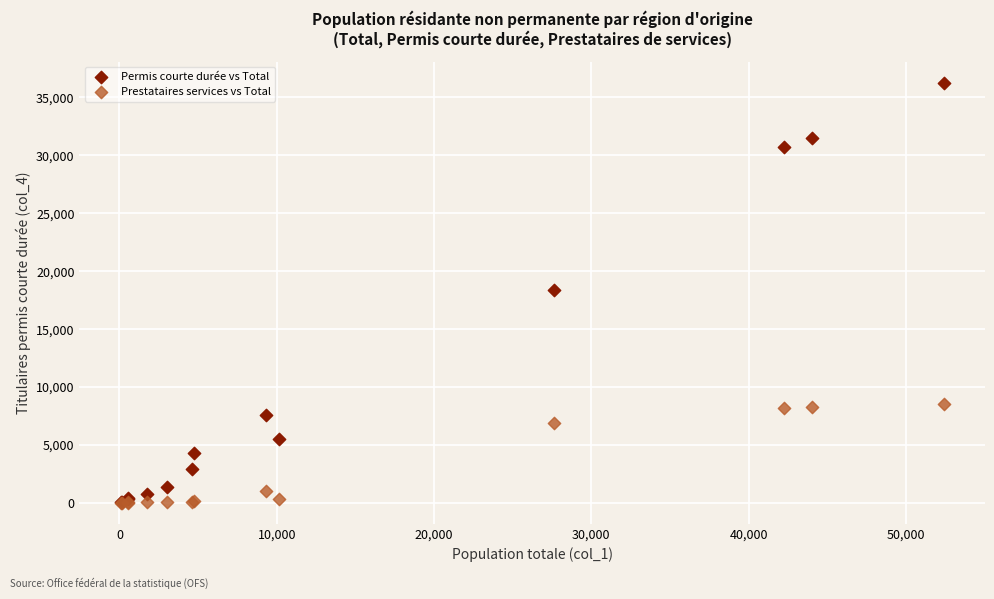

Which series reaches the maximum Y coordinate?

Permis courte durée vs Total